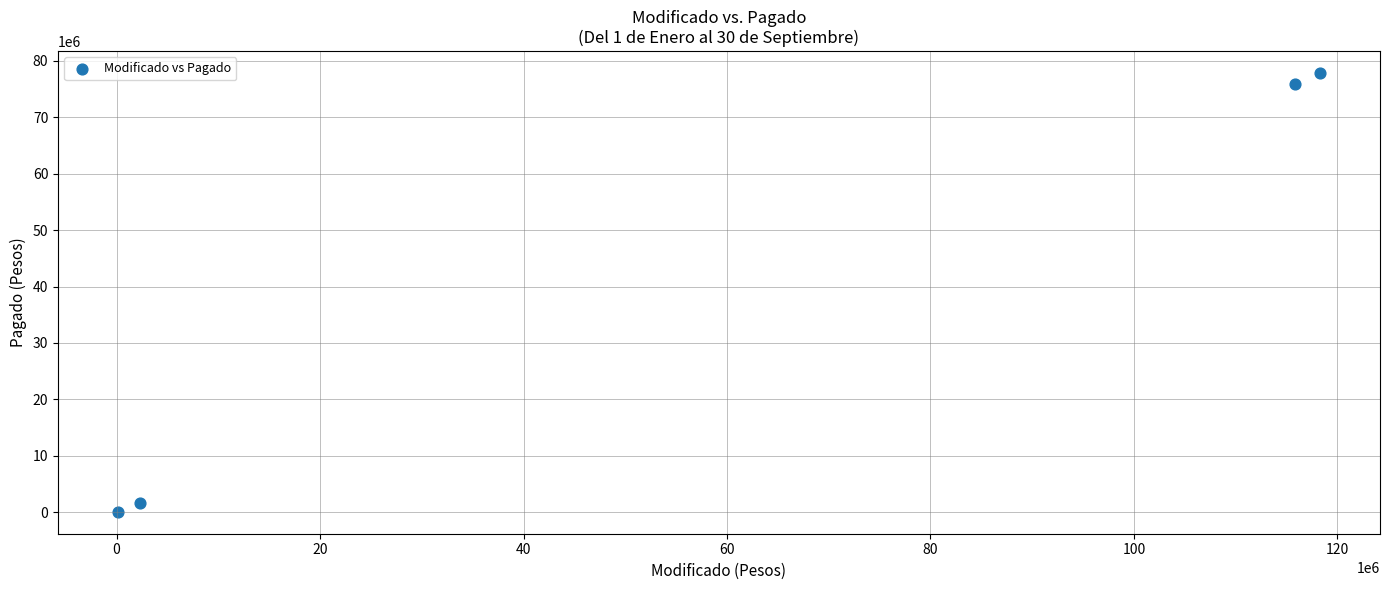

What is the range of X values (max minus min)?

118116228